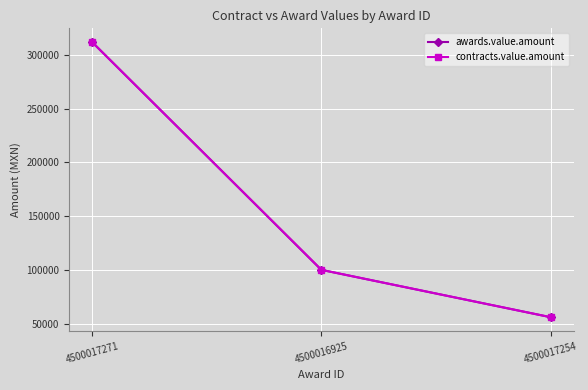

Is it true that contracts.value.amount equals 312074.8 at 4500017271?

True